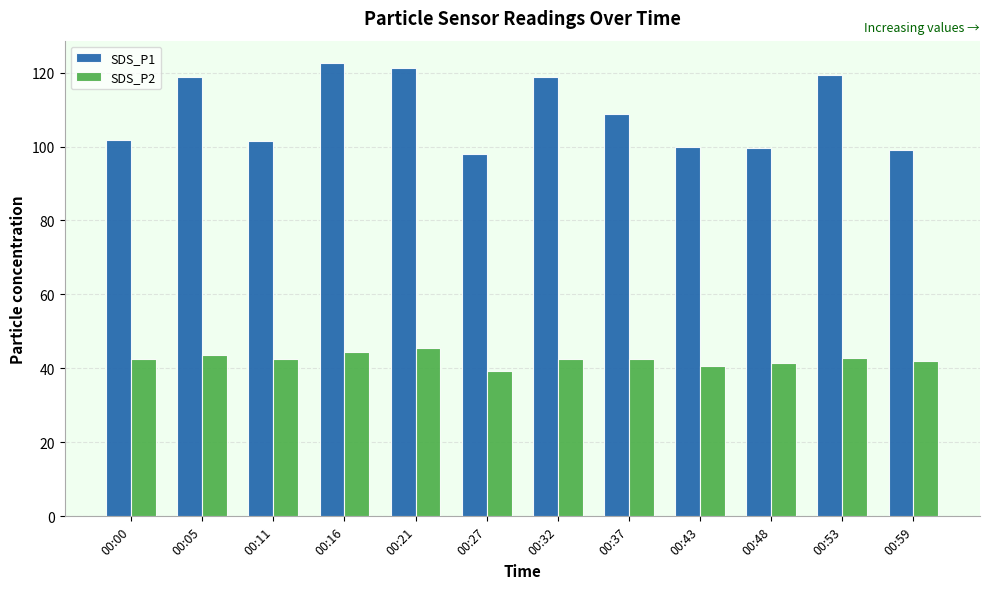

Rank the series at 00:00 from highest to lowest value.

SDS_P1, SDS_P2